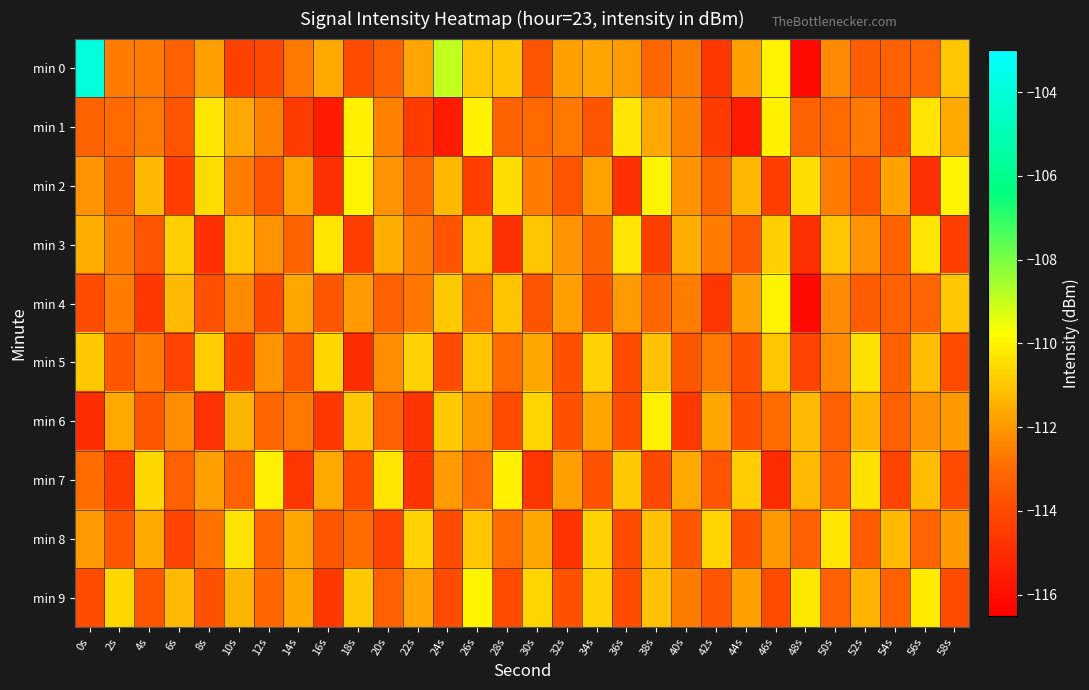

Which series has the largest range (max minus min)?

min 0